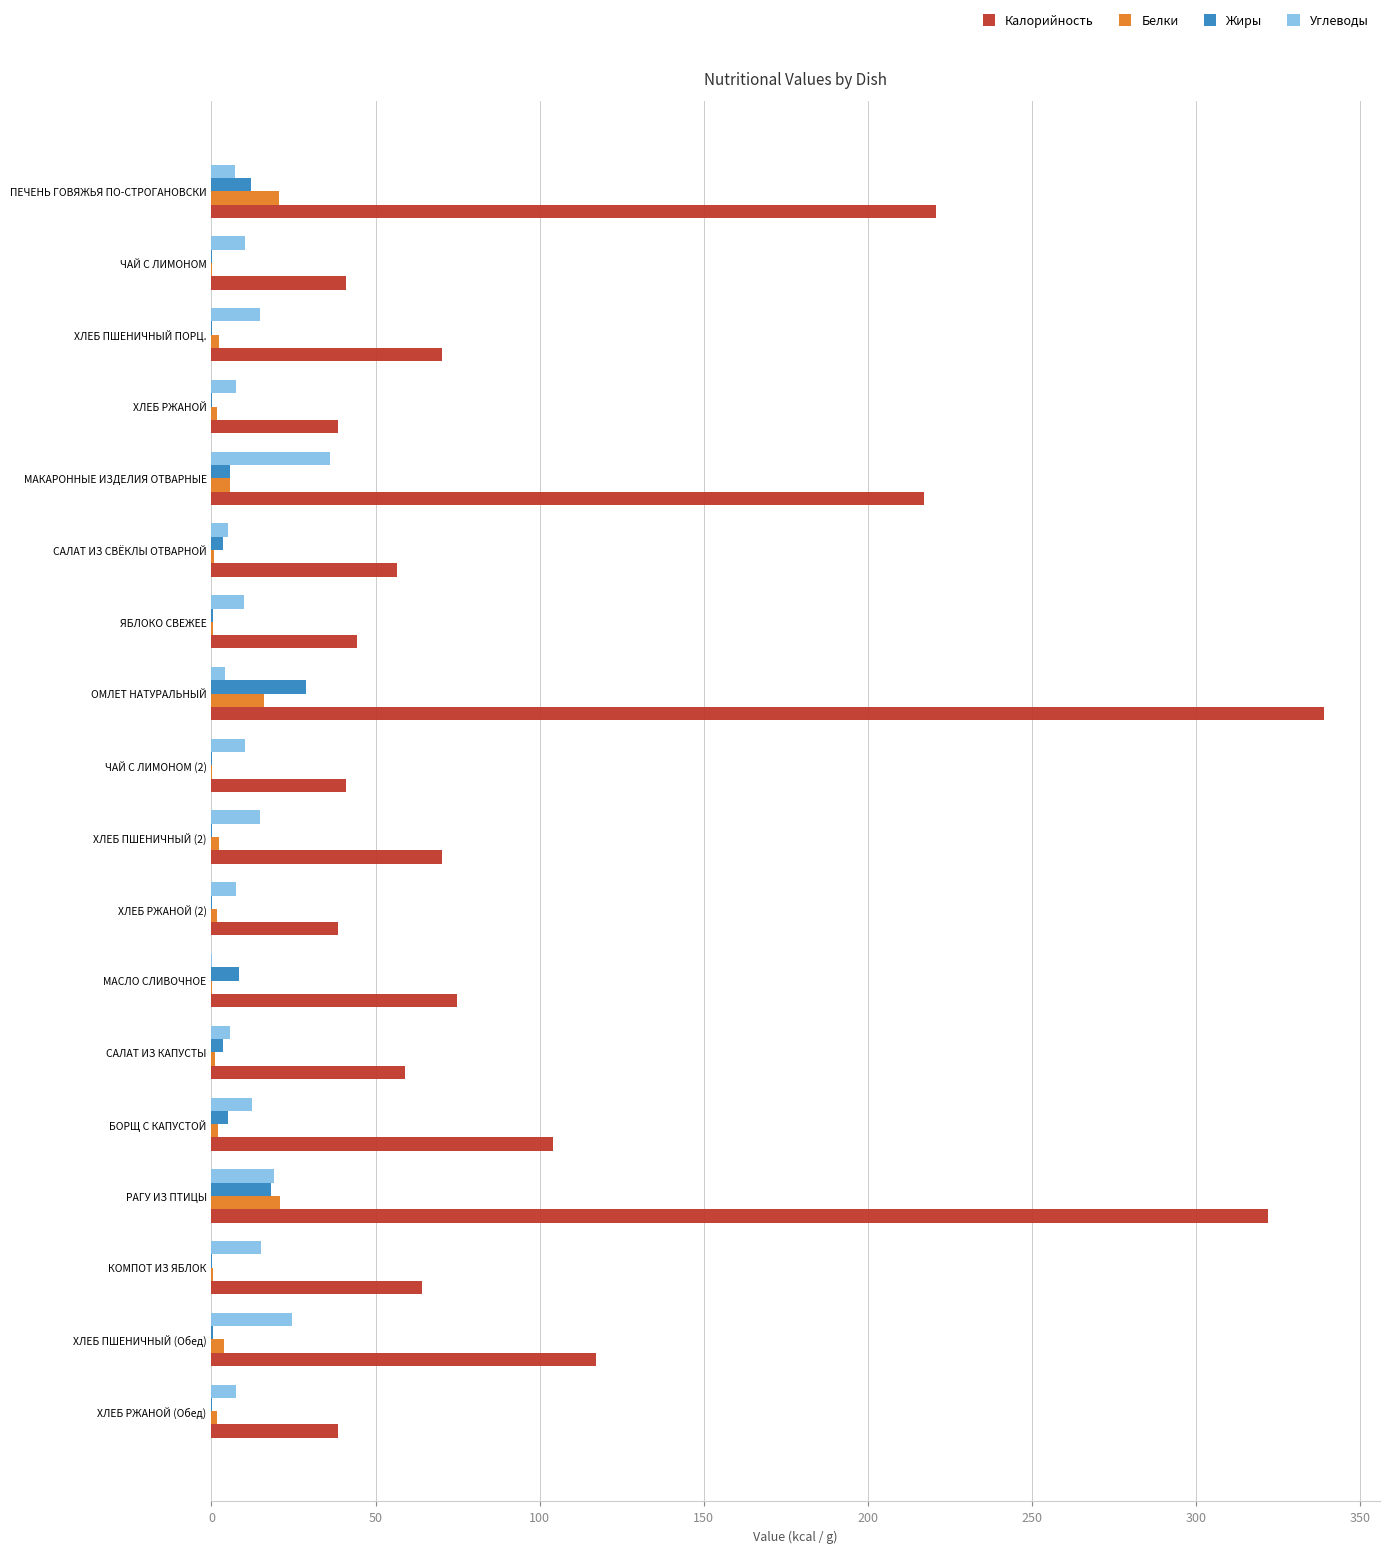

Is it true that Углеводы equals 11.6 at ХЛЕБ ПШЕНИЧНЫЙ (Обед)?

False